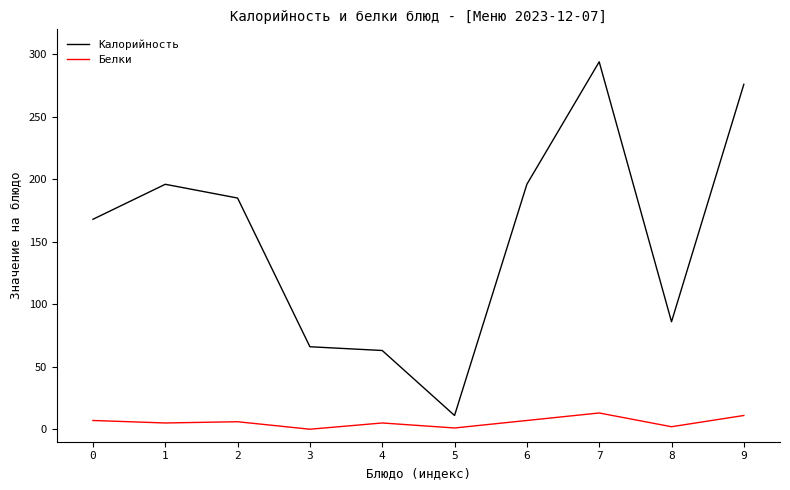

What is the difference between the second highest and second lowest values in the Калорийность series?

213